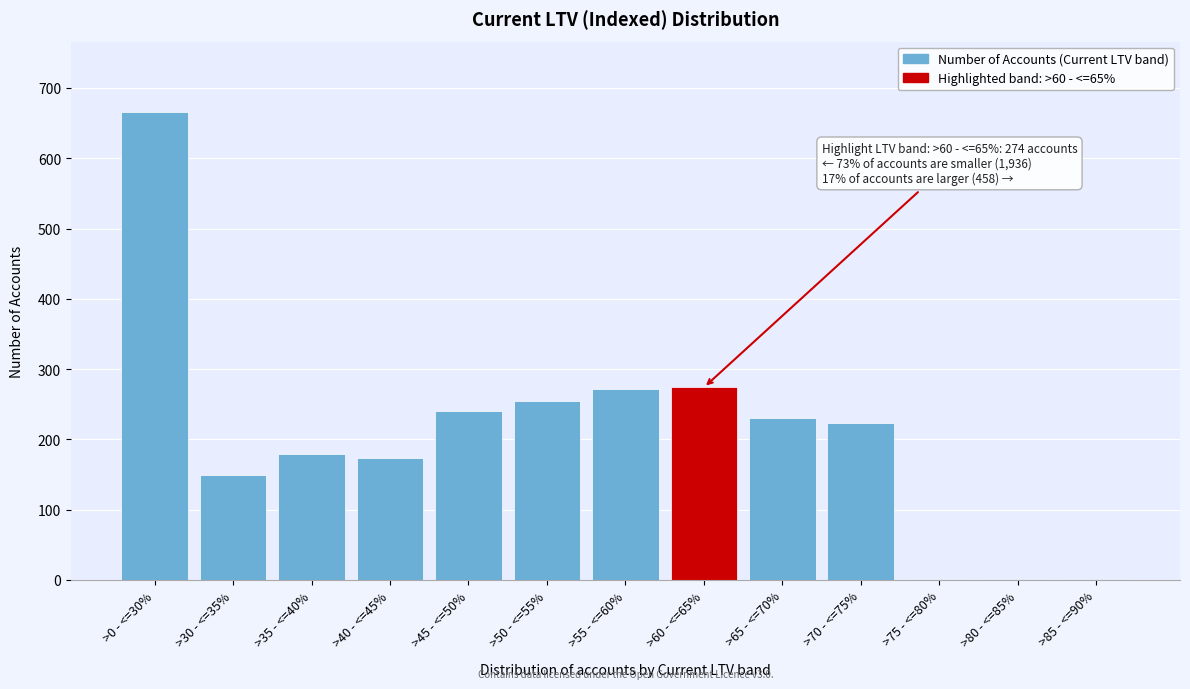

What is the change in value from >45 - <=50% to >60 - <=65%?

+33